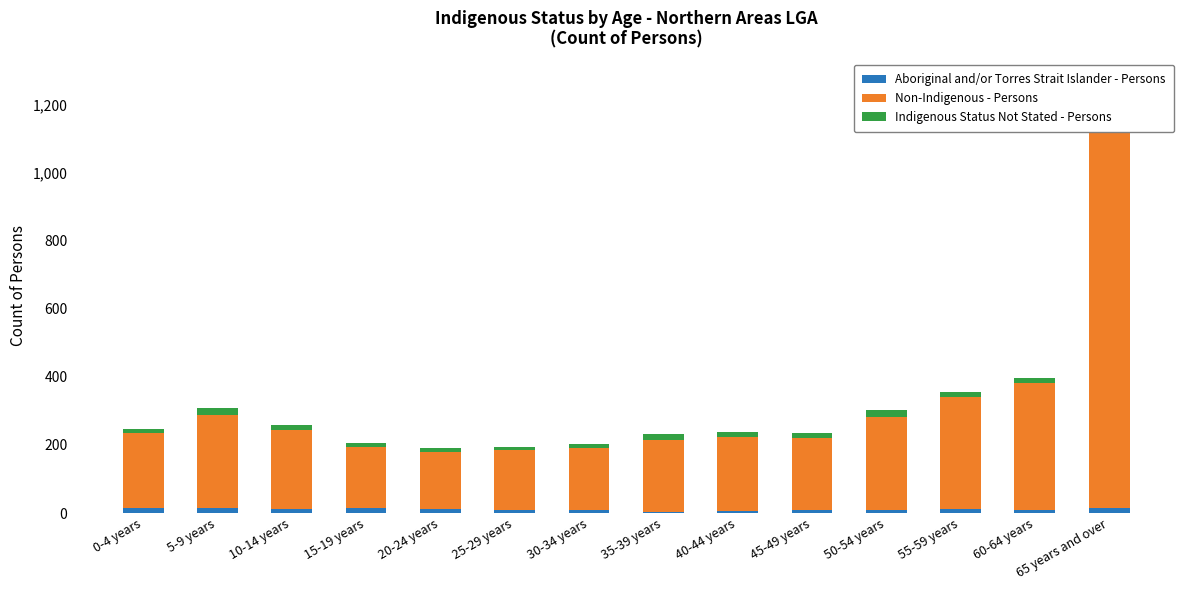

At how many categories does at least one series exceed 524?

1